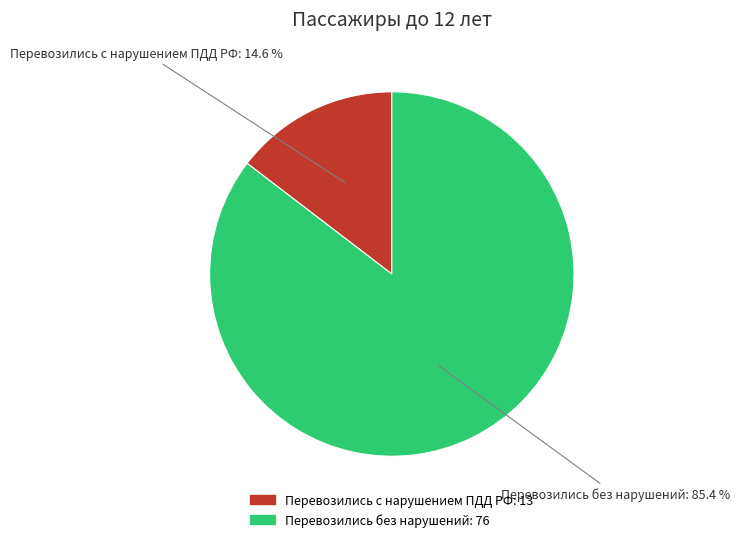

What is the smallest slice in the pie chart?

Перевозились с нарушением ПДД РФ